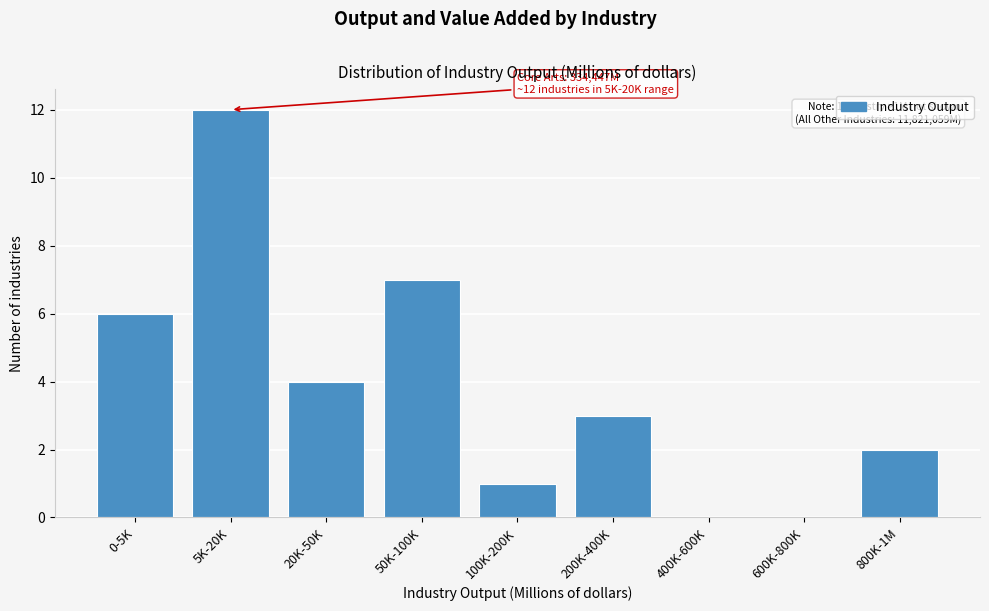

Reading left to right, transcribe all the data shown in this chart.

0-5K=6	5K-20K=12	20K-50K=4	50K-100K=7	100K-200K=1	200K-400K=3	400K-600K=0	600K-800K=0	800K-1M=2